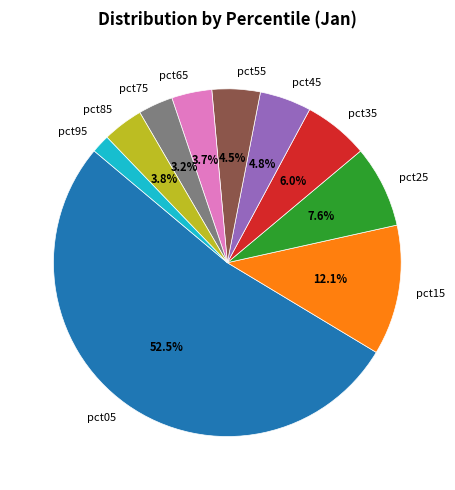

Which has a higher value, pct45 or pct75?

pct45